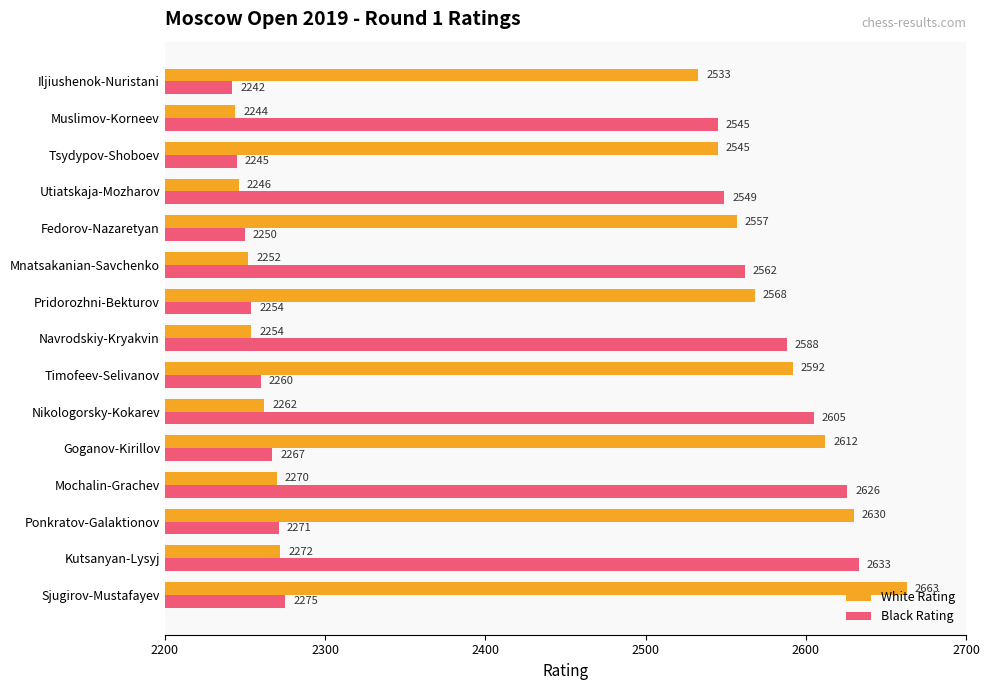

Which series has the largest total across all categories?

White Rating